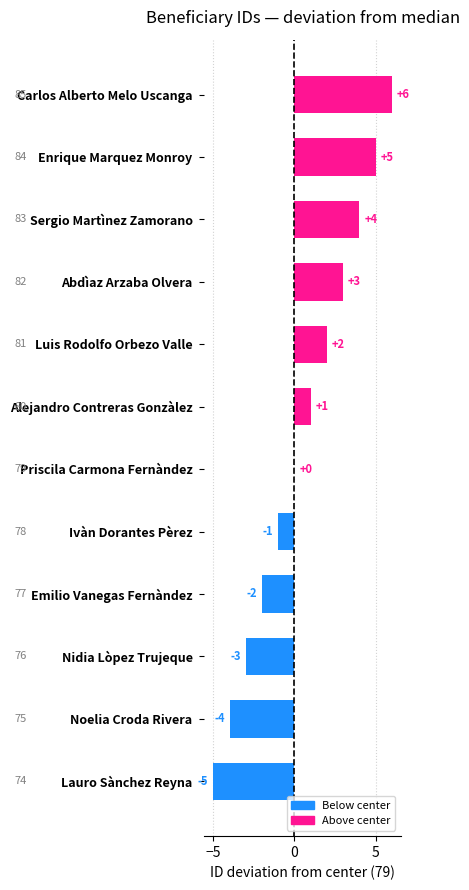

How many categories are shown in the chart?

12